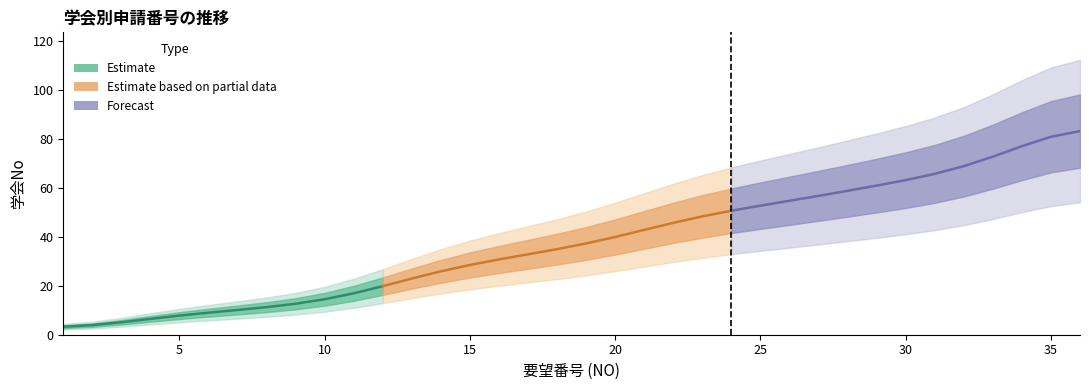

The chart shows a value of 6 at 5. True or false?

False